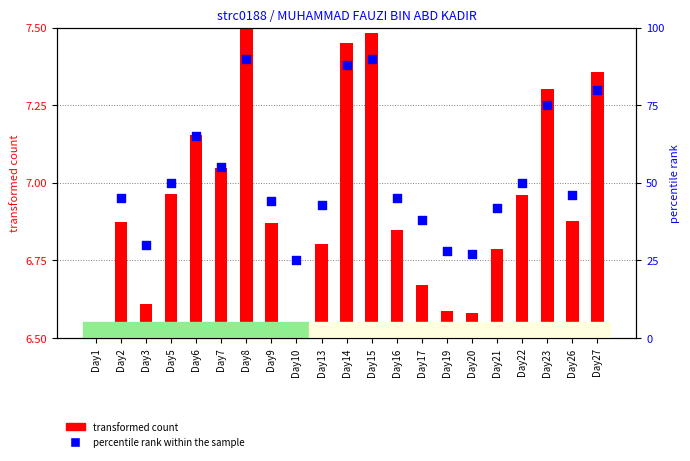

Which series reaches the minimum Y coordinate?

transformed count